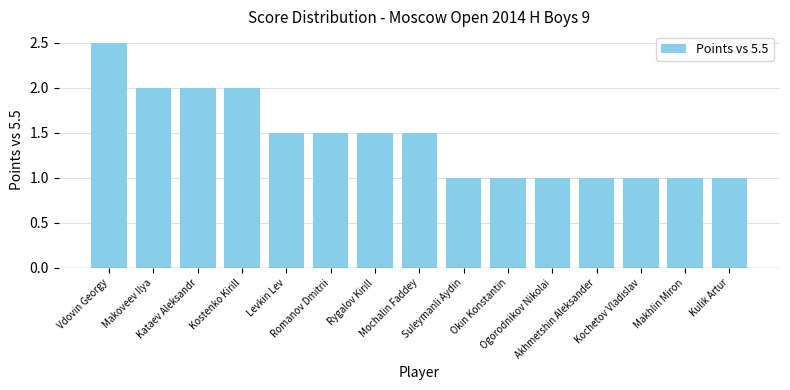

What is the maximum value shown in the chart?

2.5